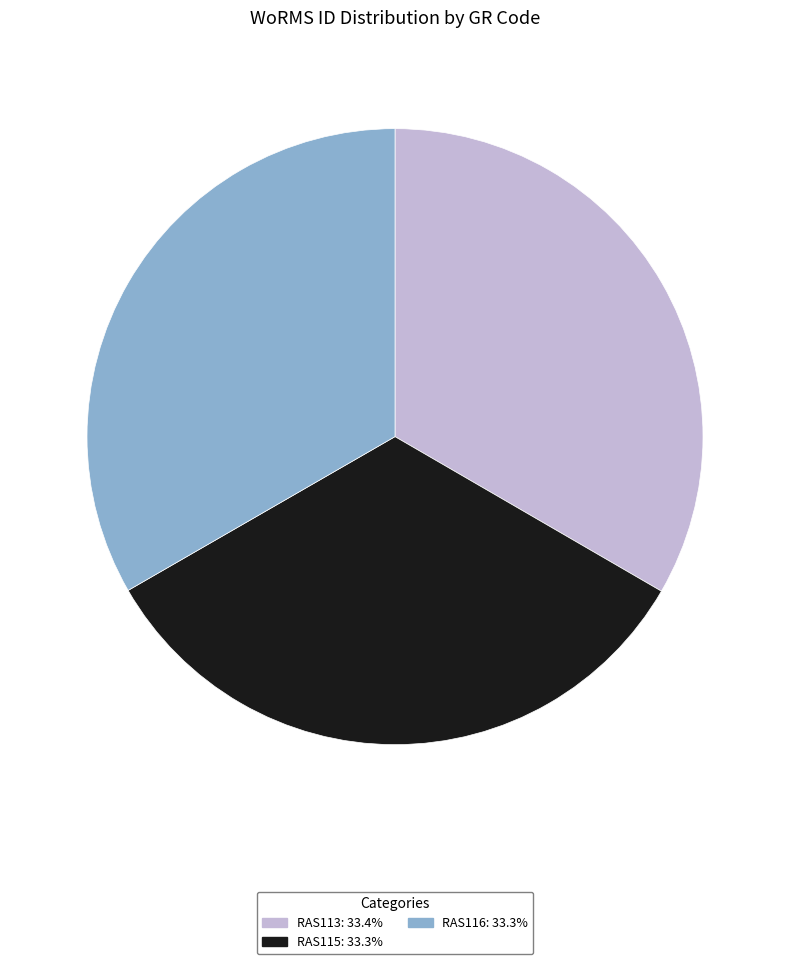

Do RAS115: 33.3% and RAS116: 33.3% together represent more than half of the pie?

Yes